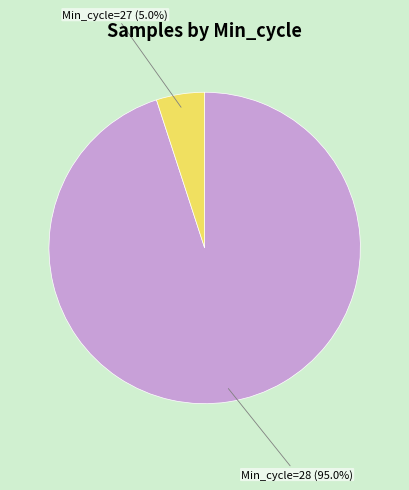

Is there a majority slice in this chart?

Yes